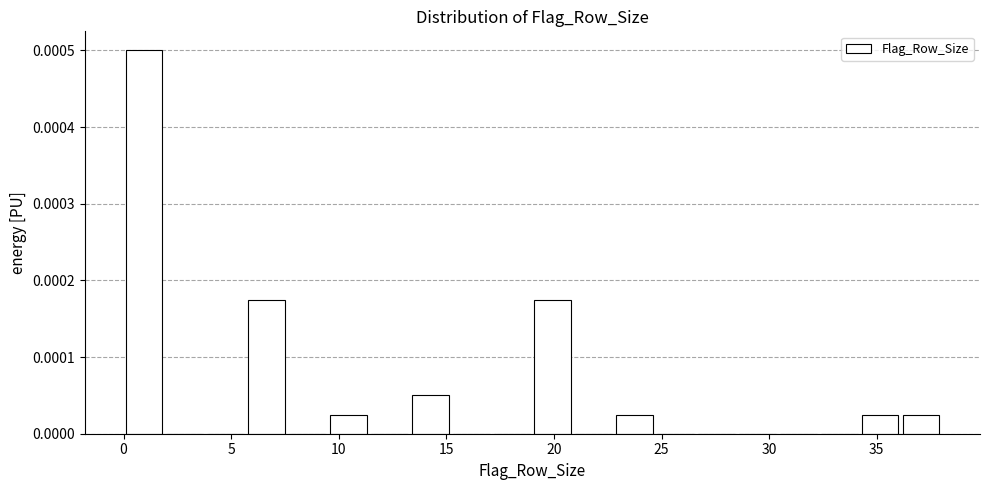

Read against the x-axis, roughly where is the centre of the tallest bar?

1.0